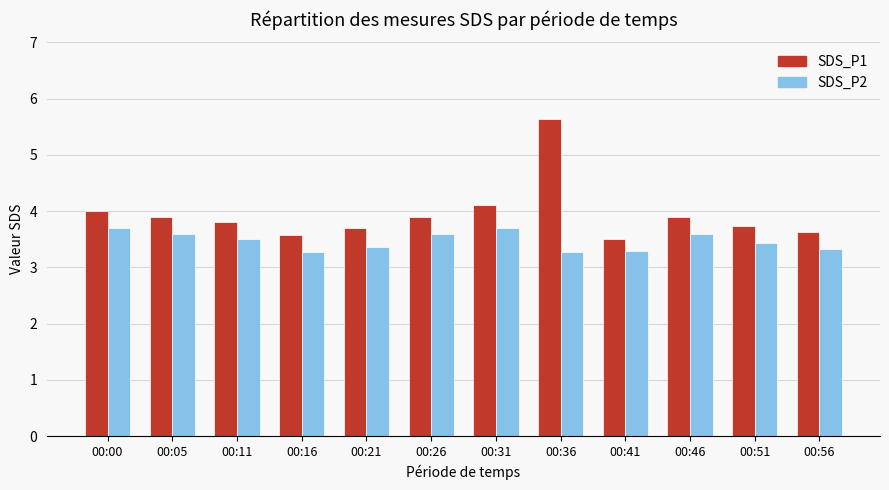

Where is SDS_P1 nearest to the value 4?

00:00